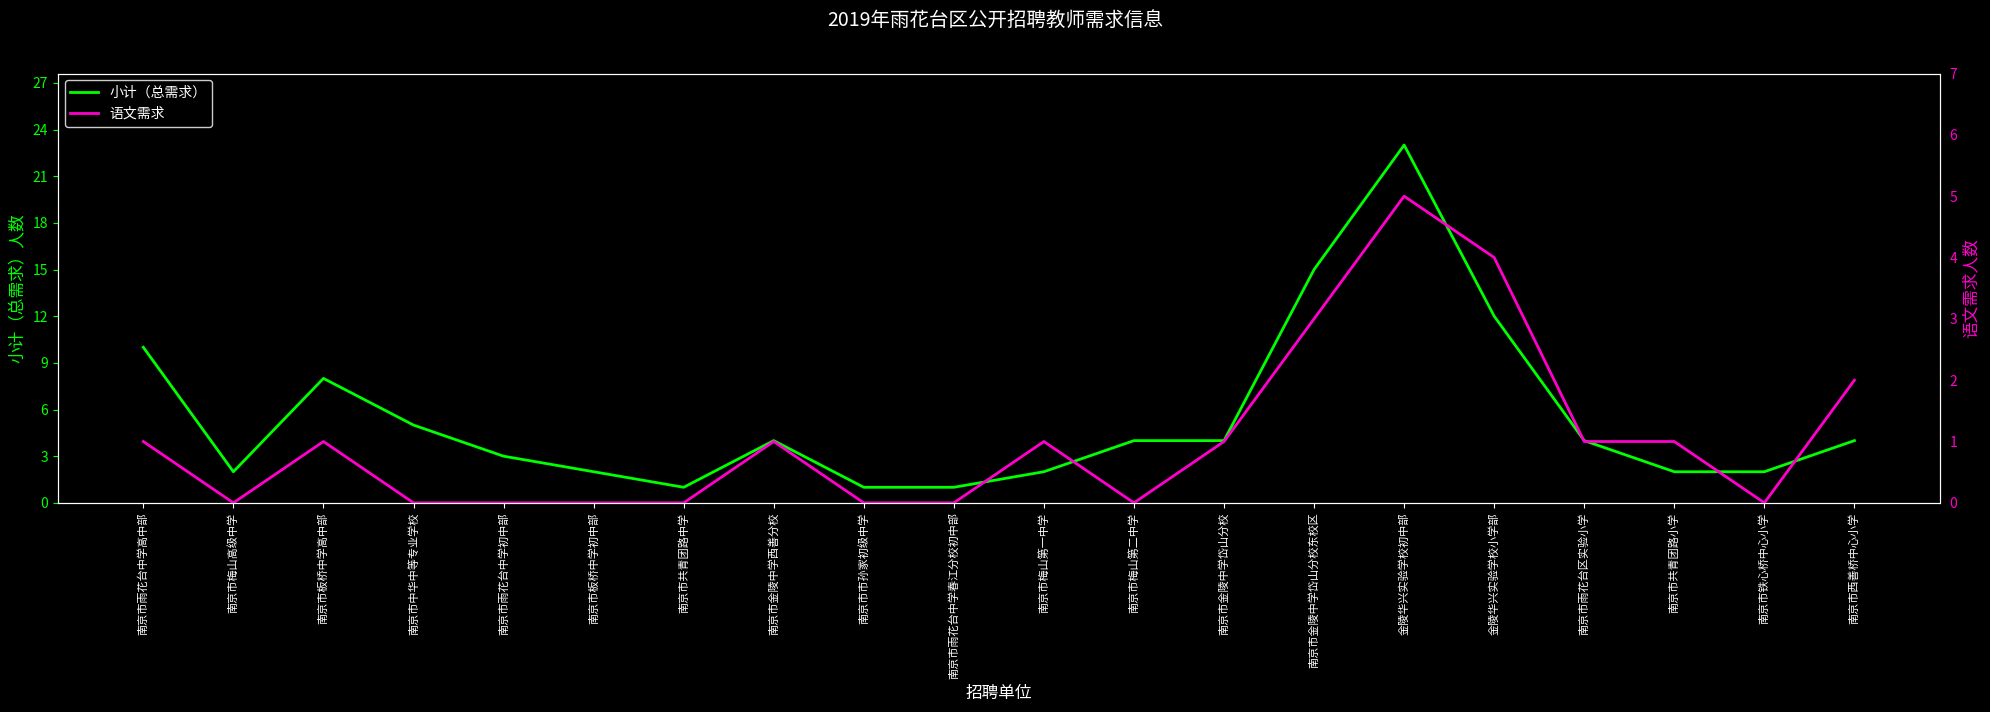

Reading left to right, extract all data points from this chart.

小计（总需求）: 南京市雨花台中学高中部=10	南京市梅山高级中学=2	南京市板桥中学高中部=8	南京市中华中等专业学校=5	南京市雨花台中学初中部=3	南京市板桥中学初中部=2	南京市共青团路中学=1	南京市金陵中学西善分校=4	南京市市孙家初级中学=1	南京市雨花台中学春江分校初中部=1	南京市梅山第一中学=2	南京市梅山第二中学=4	南京市金陵中学岱山分校=4	南京市金陵中学岱山分校东校区=15	金陵华兴实验学校初中部=23	金陵华兴实验学校小学部=12	南京市雨花台区实验小学=4	南京市共青团路小学=2	南京市铁心桥中心小学=2	南京市西善桥中心小学=4
语文需求: 南京市雨花台中学高中部=1	南京市梅山高级中学=0	南京市板桥中学高中部=1	南京市中华中等专业学校=0	南京市雨花台中学初中部=0	南京市板桥中学初中部=0	南京市共青团路中学=0	南京市金陵中学西善分校=1	南京市市孙家初级中学=0	南京市雨花台中学春江分校初中部=0	南京市梅山第一中学=1	南京市梅山第二中学=0	南京市金陵中学岱山分校=1	南京市金陵中学岱山分校东校区=3	金陵华兴实验学校初中部=5	金陵华兴实验学校小学部=4	南京市雨花台区实验小学=1	南京市共青团路小学=1	南京市铁心桥中心小学=0	南京市西善桥中心小学=2